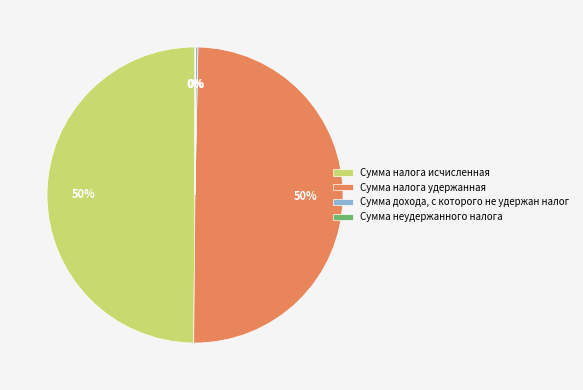

To the nearest percent, what percentage of the pie is Сумма налога удержанная?

50%